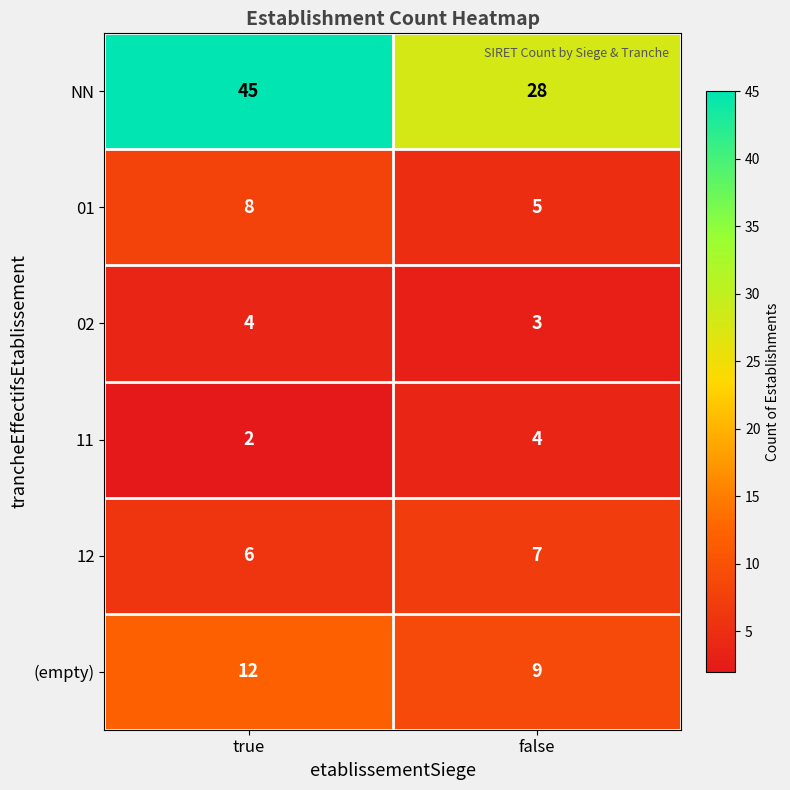

Reading right to left, transcribe all the data shown in this chart.

NN: false=28	true=45
01: false=5	true=8
02: false=3	true=4
11: false=4	true=2
12: false=7	true=6
(empty): false=9	true=12